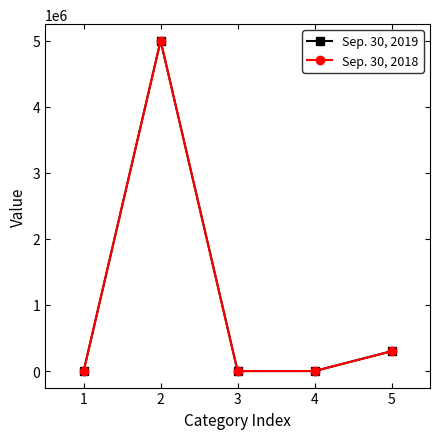

True or false: Sep. 30, 2019 and Sep. 30, 2018 intersect in this chart.

False